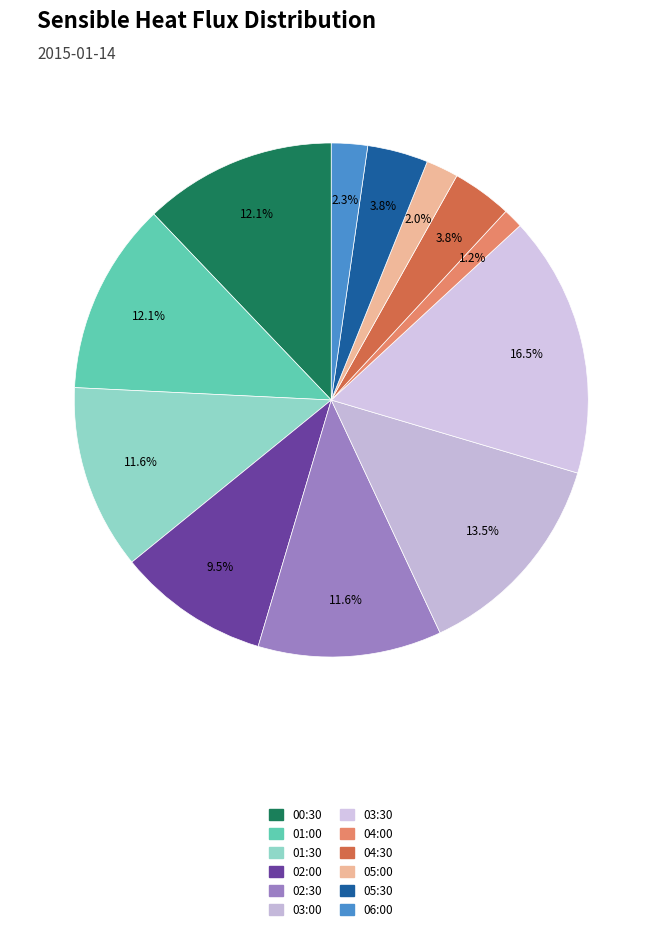

What is the ratio of the value at 02:30 to the value at 03:30?

0.7